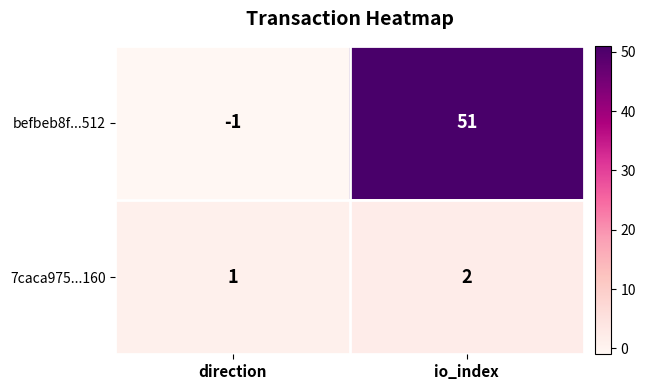

Read the befbeb8f...512 value at io_index, to the nearest 10.

50